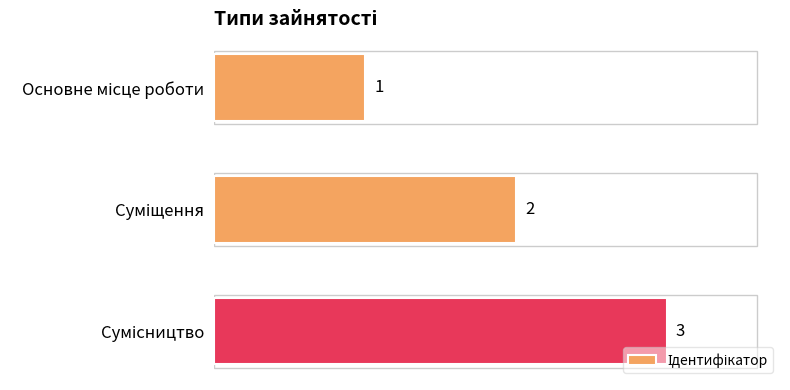

How many values are between 1 and 3?

3